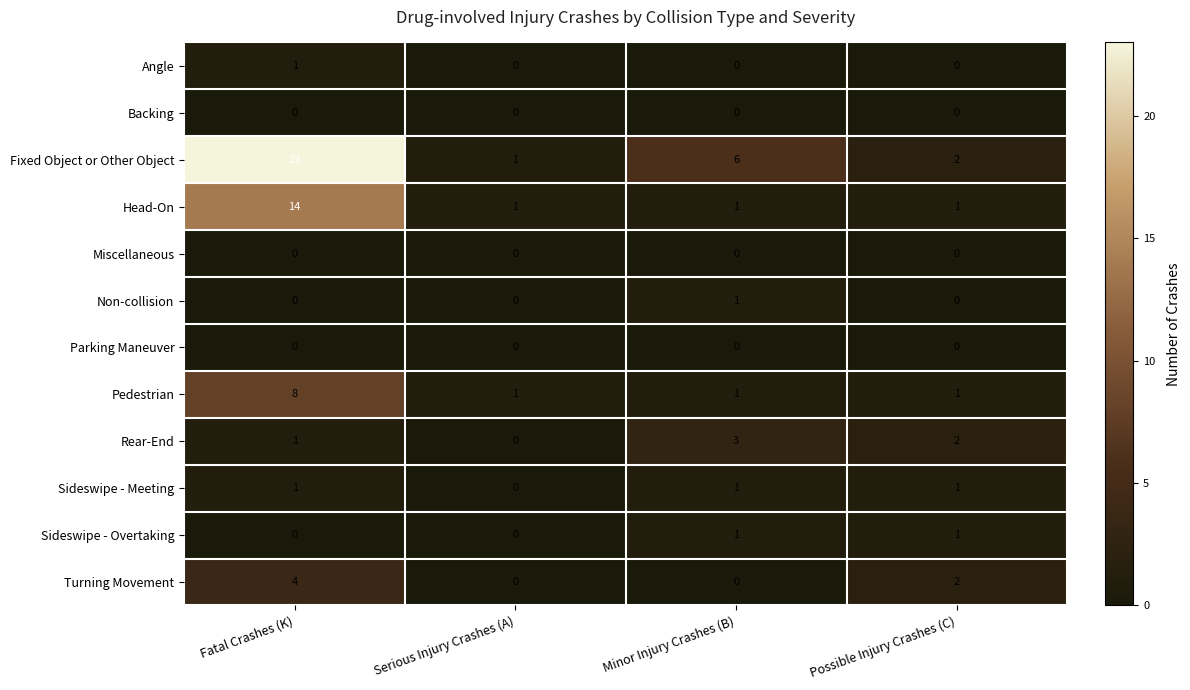

What is the greatest value displayed?

23